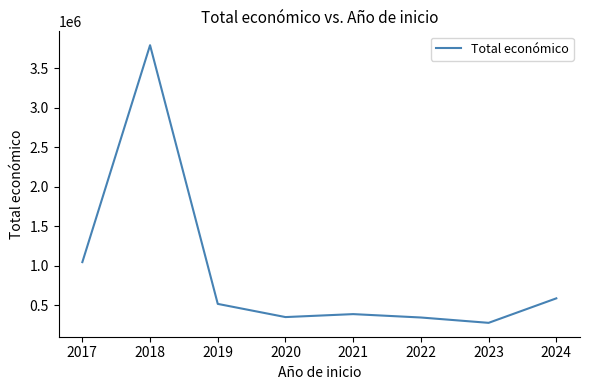

What is the ratio of the value at 2018 to the value at 2023?

13.7